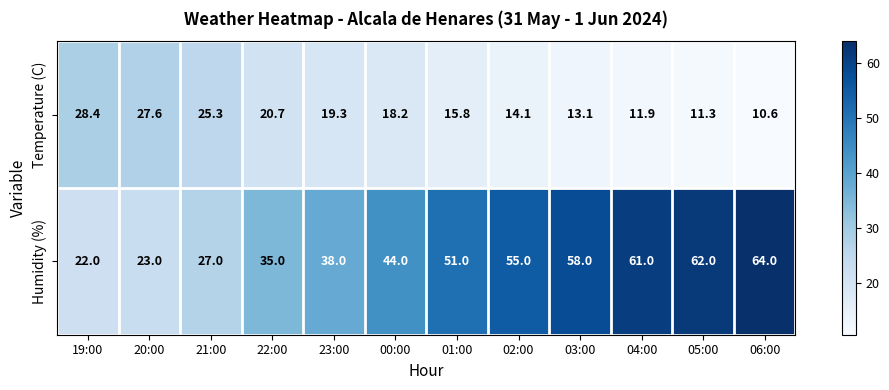

Which series changed the most between 23:00 and 02:00?

Humidity (%)